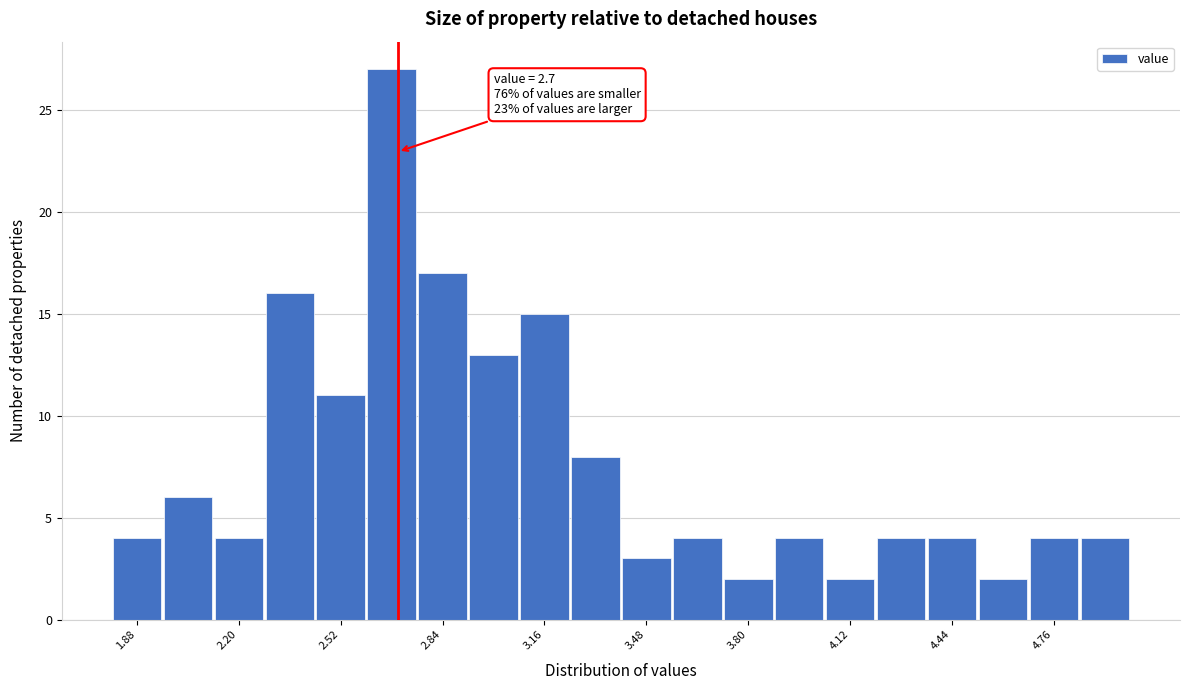

Around what value on the x-axis is the tallest bar? Give the approximate position of its centre, as read against the axis.

2.70